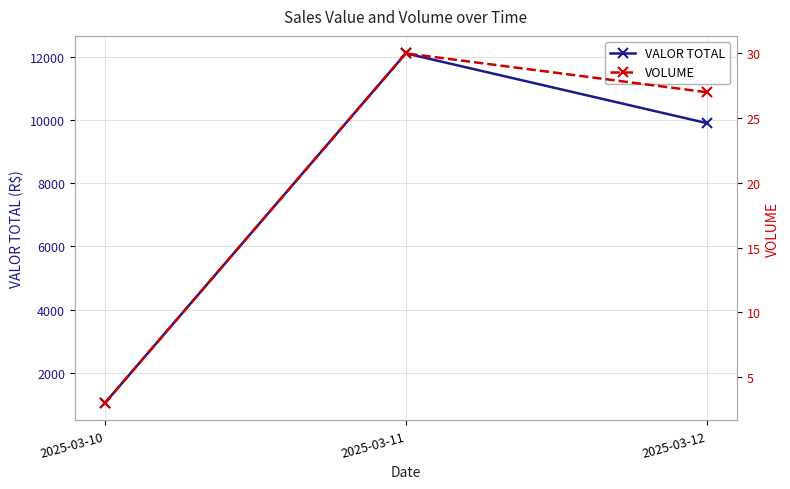

What is the minimum value for VOLUME?

3